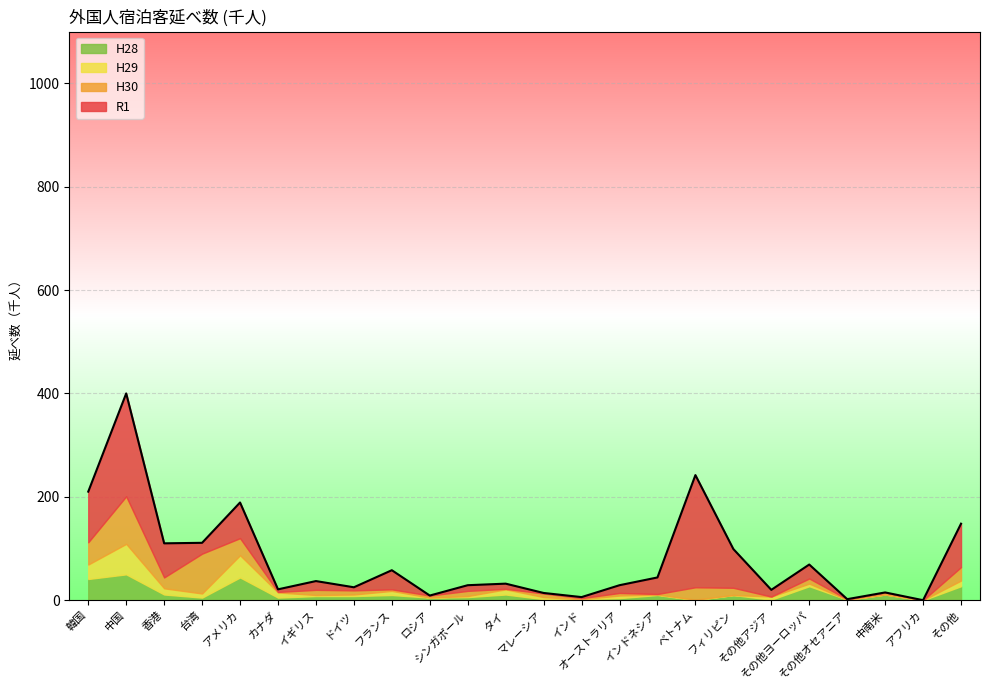

Which series has the largest total across all categories?

R1